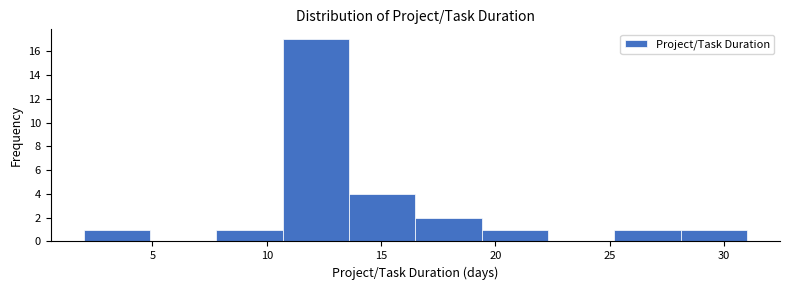

Reading left to right, list every bar in this chart as the range it spans on the x-axis followed by its height. Neither the bar edges nor the heights are printed on the chart, so give them approximately, as read against the axes.

2.0 to 4.9: 1
4.9 to 7.8: 0
7.8 to 10.7: 1
10.7 to 13.6: 17
13.6 to 16.5: 4
16.5 to 19.4: 2
19.4 to 22.3: 1
22.3 to 25.2: 0
25.2 to 28.1: 1
28.1 to 31.0: 1